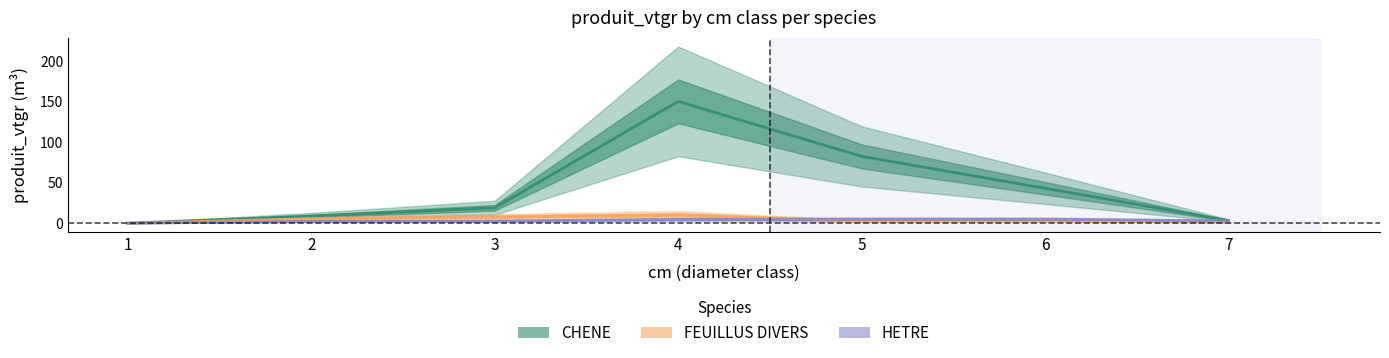

At which category is the sum across all series the highest?

4